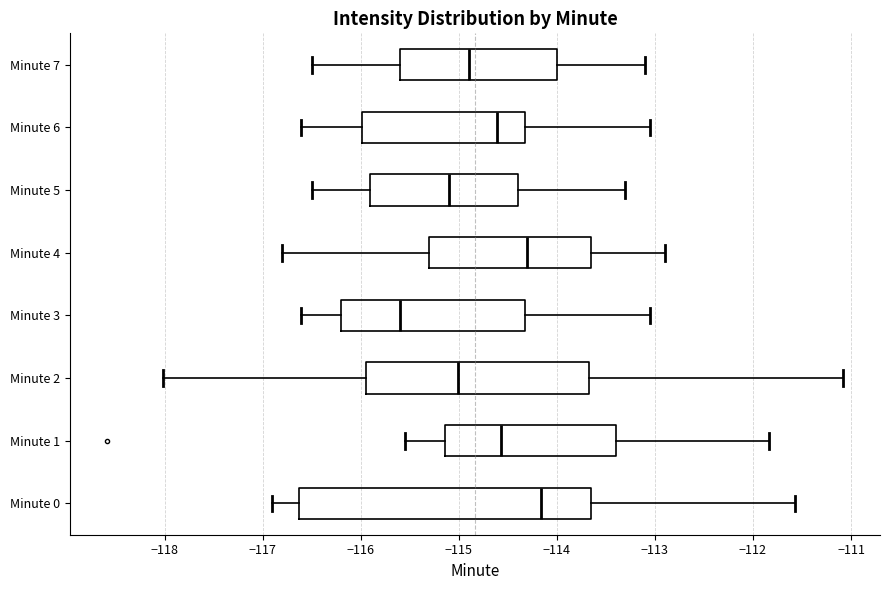

Where does the left whisker of the box for Minute 7 end on the x-axis? The values are not printed on the chart, so give them approximately, as read against the axis.

-116.5